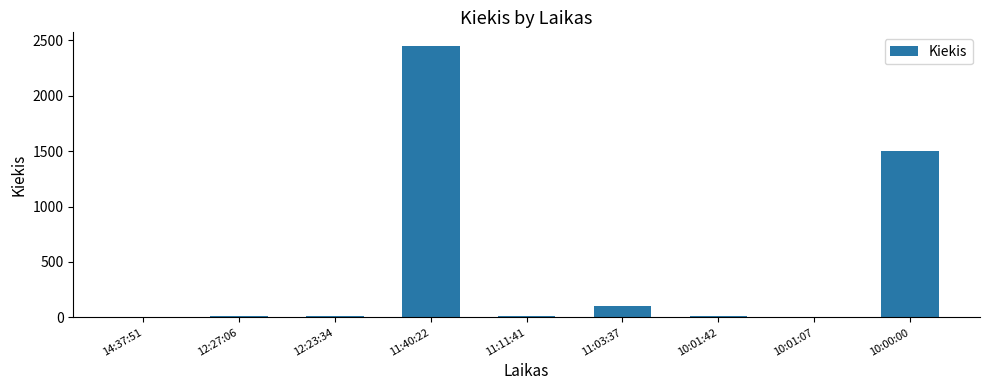

At which category does the chart reach its peak across all series?

11:40:22